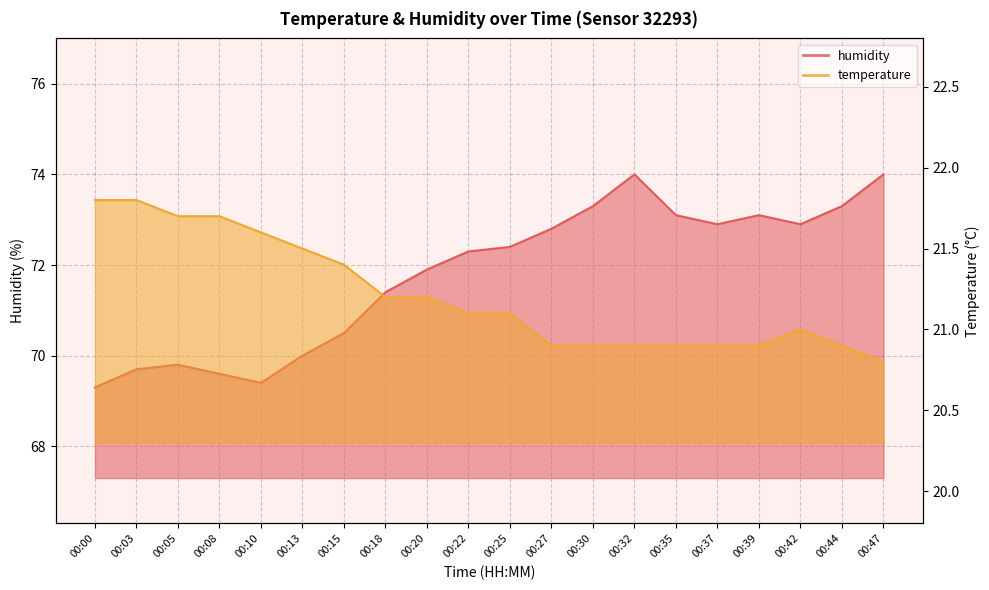

What are all the series names shown in the legend?

temperature, humidity